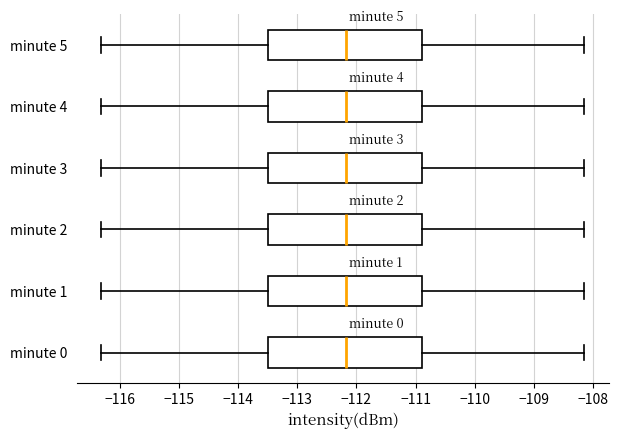

Where does the right whisker of the box for minute 3 end on the x-axis? The values are not printed on the chart, so give them approximately, as read against the axis.

-108.1